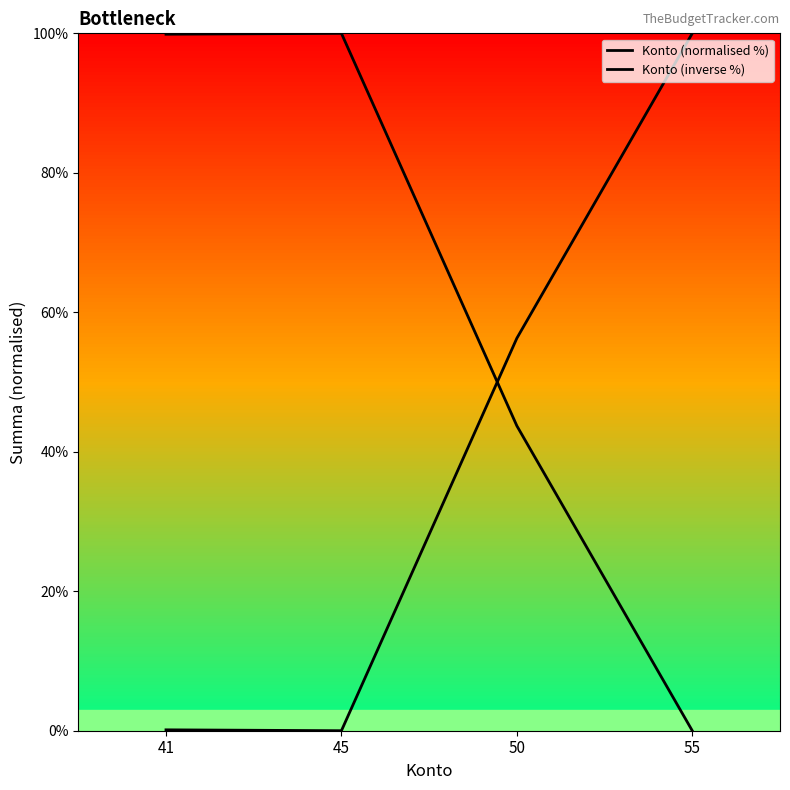

True or false: Konto (normalised %) has a value of 40.5 at 55.

False